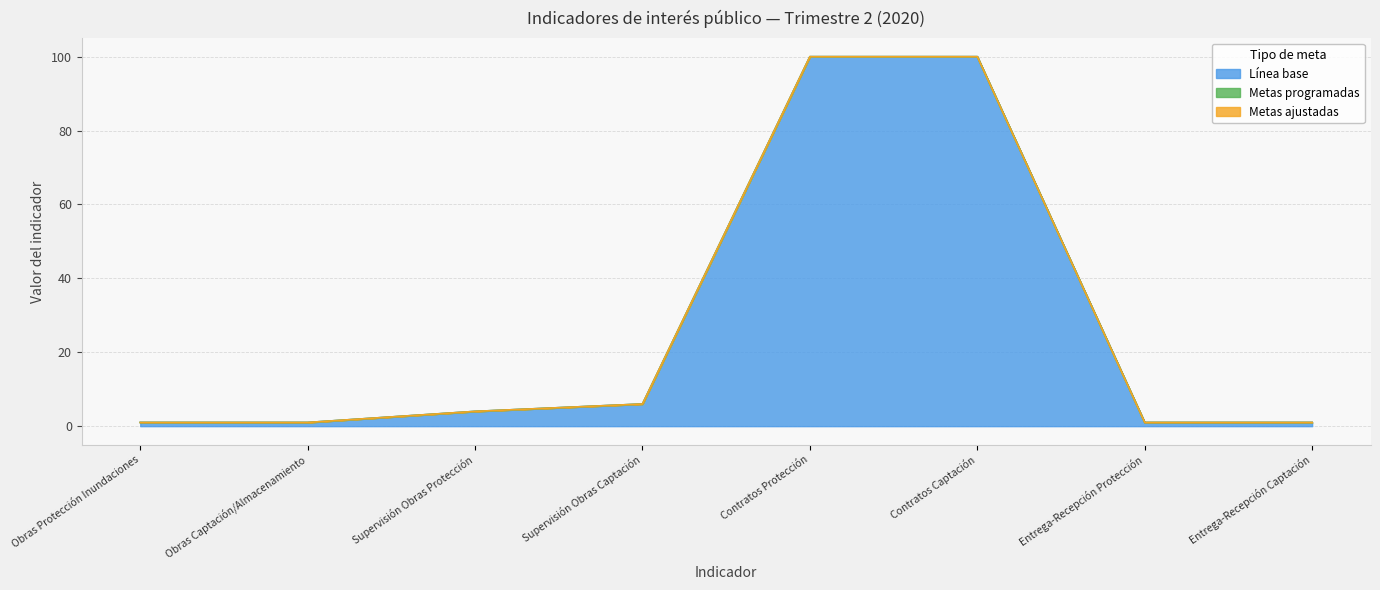

Count the number of data series in this chart.

3